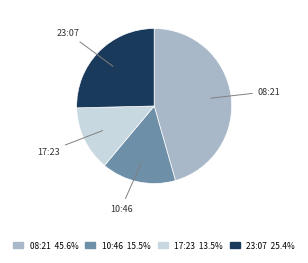

Approximately how many times larger is the value at 17:23 compared to 08:21?

0.3